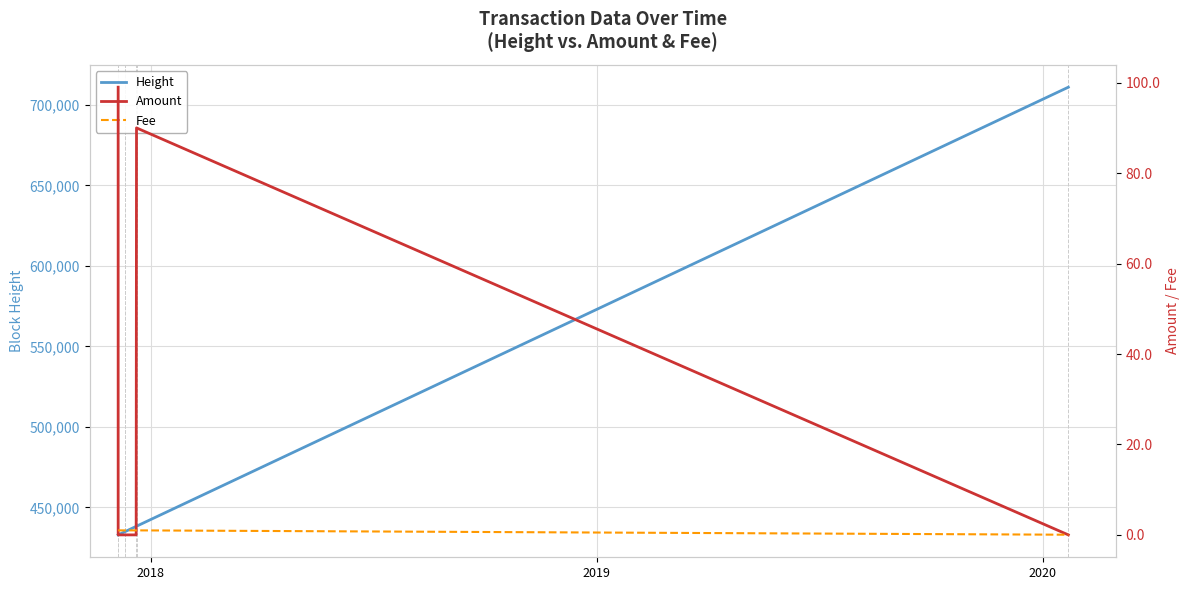

Reading left to right, list all the values displayed in this chart.

Height: 432941.0	432946.0	434849.0	435015.0	438222.0	438329.0	710913.0
Amount: 99.0	0.0	0.0	0.0	0.0	90.0	0.0
Fee: 1.0	1.0	1.0	1.0	1.0	1.0	0.0